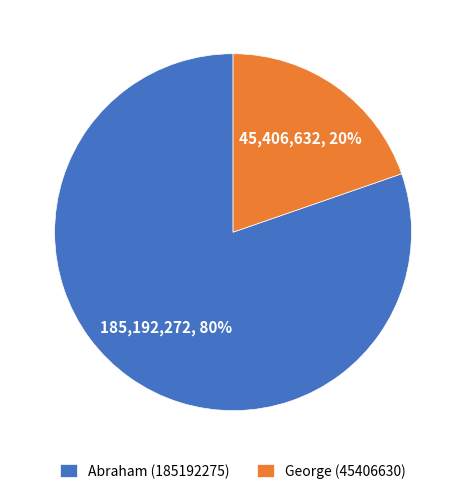

Which has a higher value, Abraham (185192275) or George (45406630)?

Abraham (185192275)